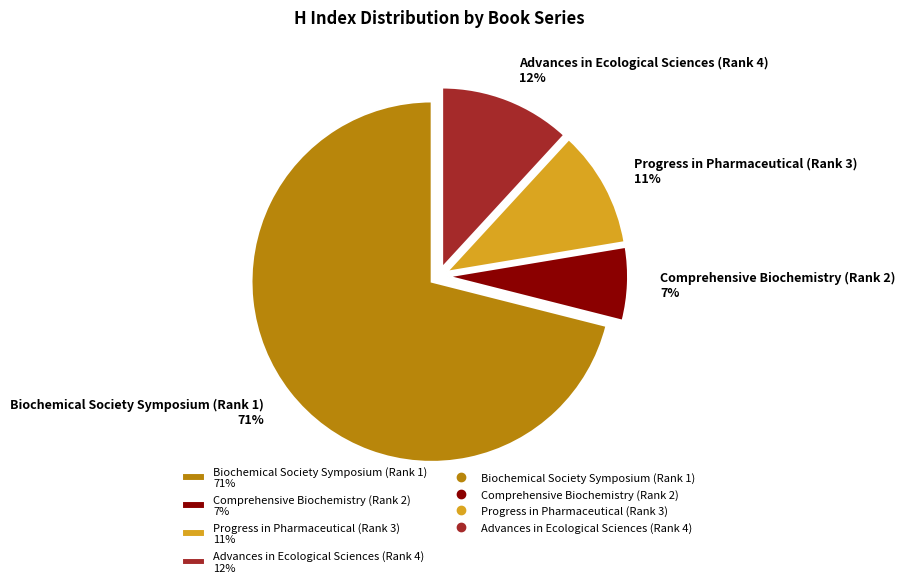

The Advances in Ecological Sciences (Rank 4) slice represents 12% of the pie. True or false?

True